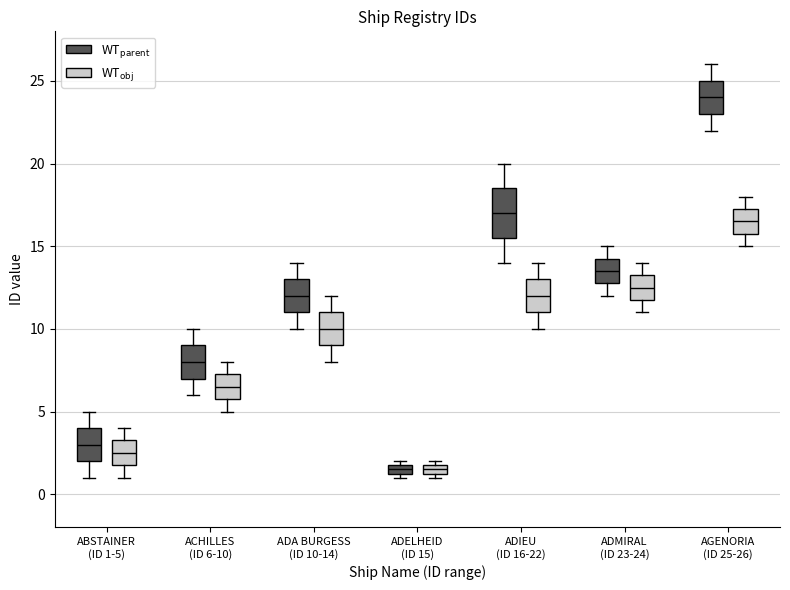

Which box is the tallest, from its lower edge to its upper edge?

ADIEU (ID 16-22) (WT$_\mathrm{parent}$)